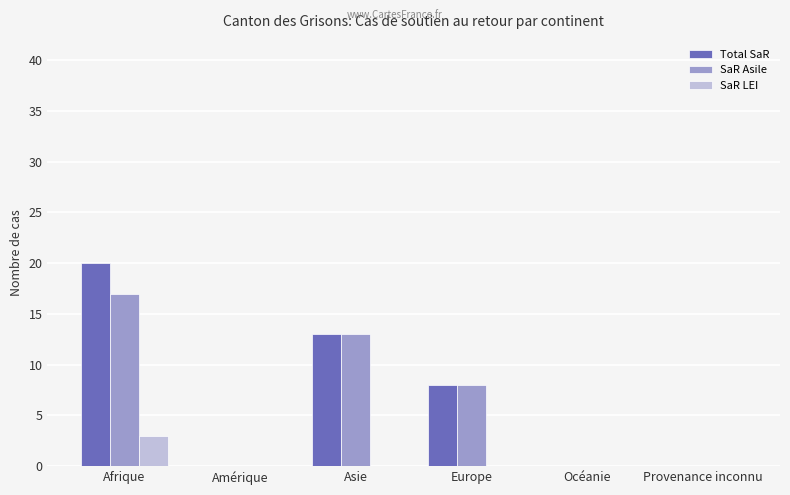

Does the chart contain stacked bars?

No